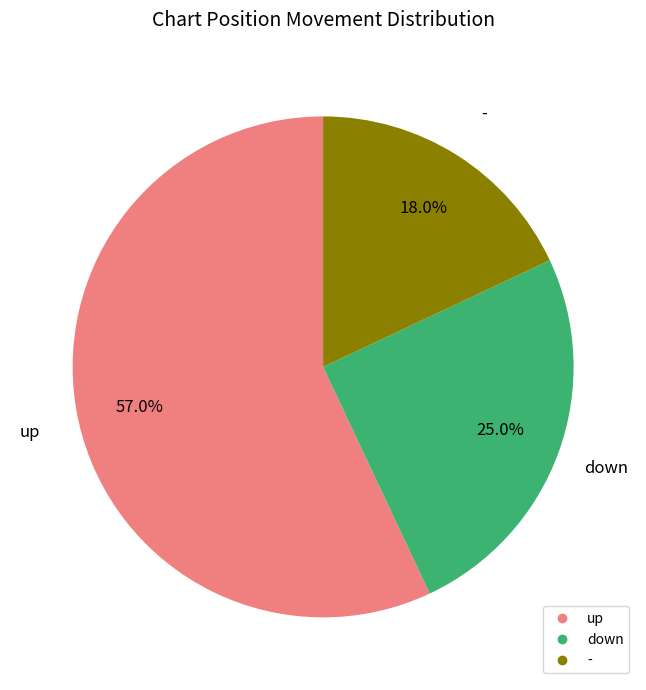

What is the majority slice?

up